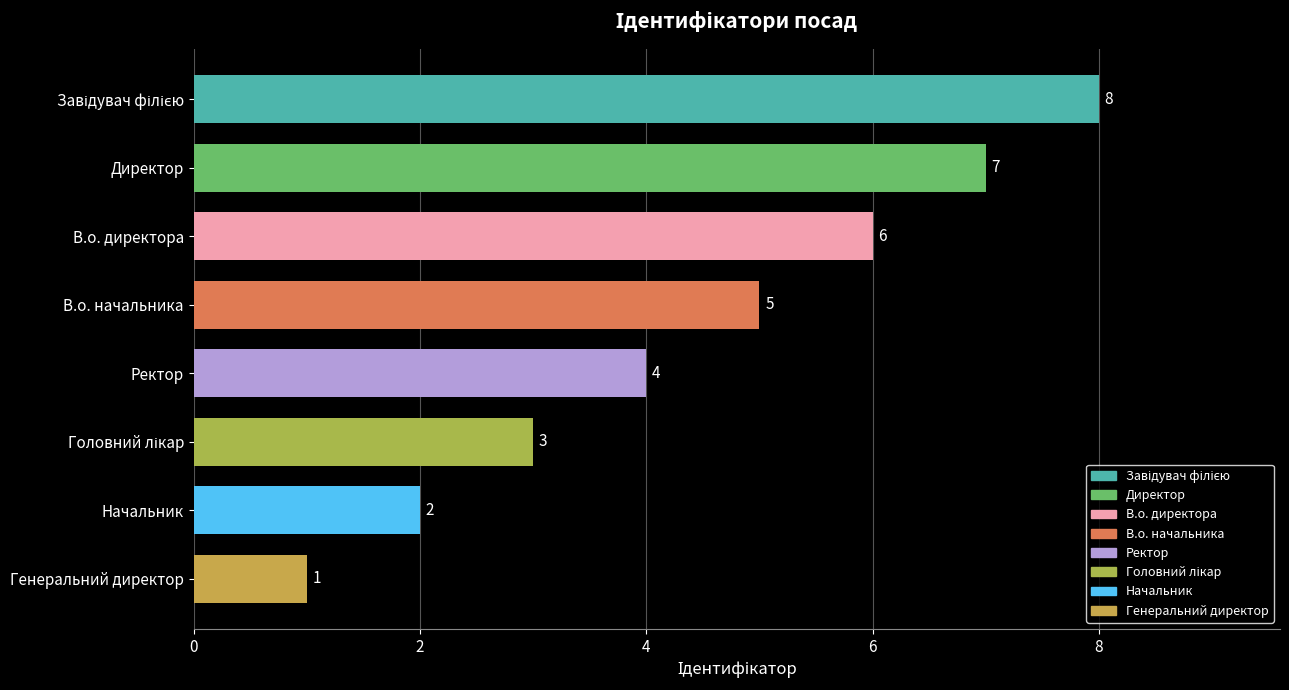

How many values are between 3 and 7?

5